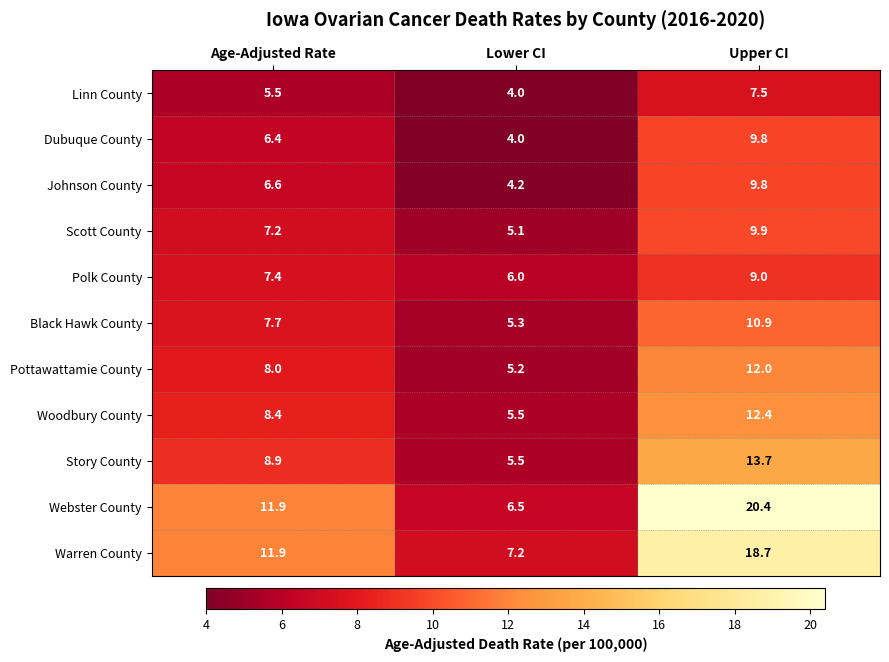

Which label corresponds to the smallest value in the chart?

Lower CI